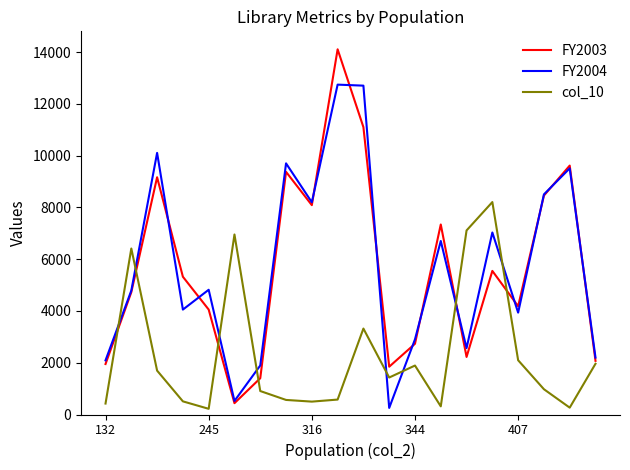

True or false: FY2004 and col_10 cross at least once.

True